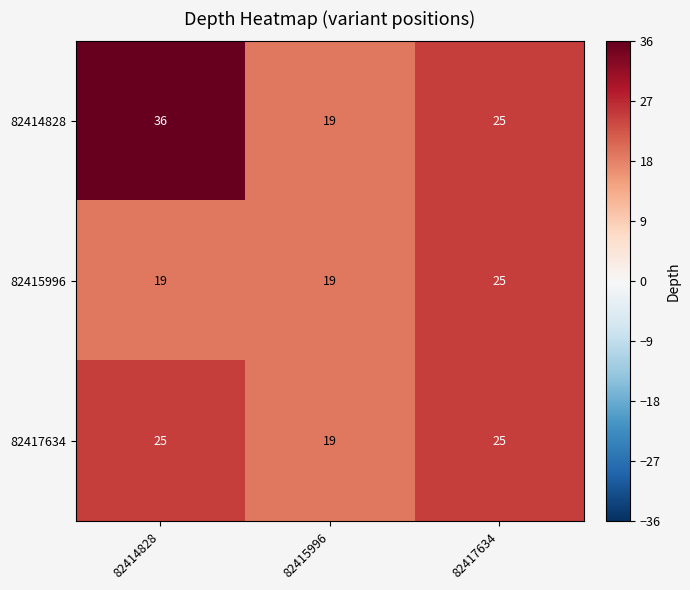

Reading left to right, list all the values displayed in this chart.

82414828: 36	19	25
82415996: 19	19	25
82417634: 25	19	25